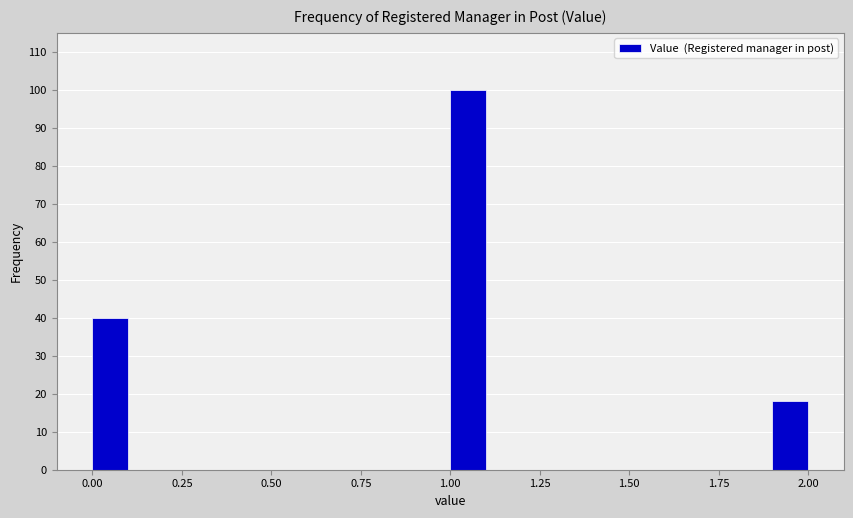

Around what value on the x-axis is the tallest bar? Give the approximate position of its centre, as read against the axis.

1.05